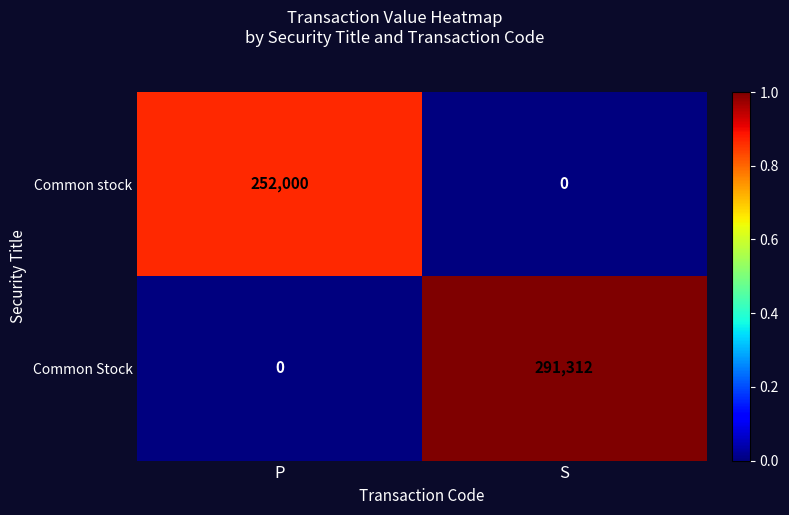

Reading right to left, extract all data points from this chart.

Common stock: 0	252000
Common Stock: 291312	0